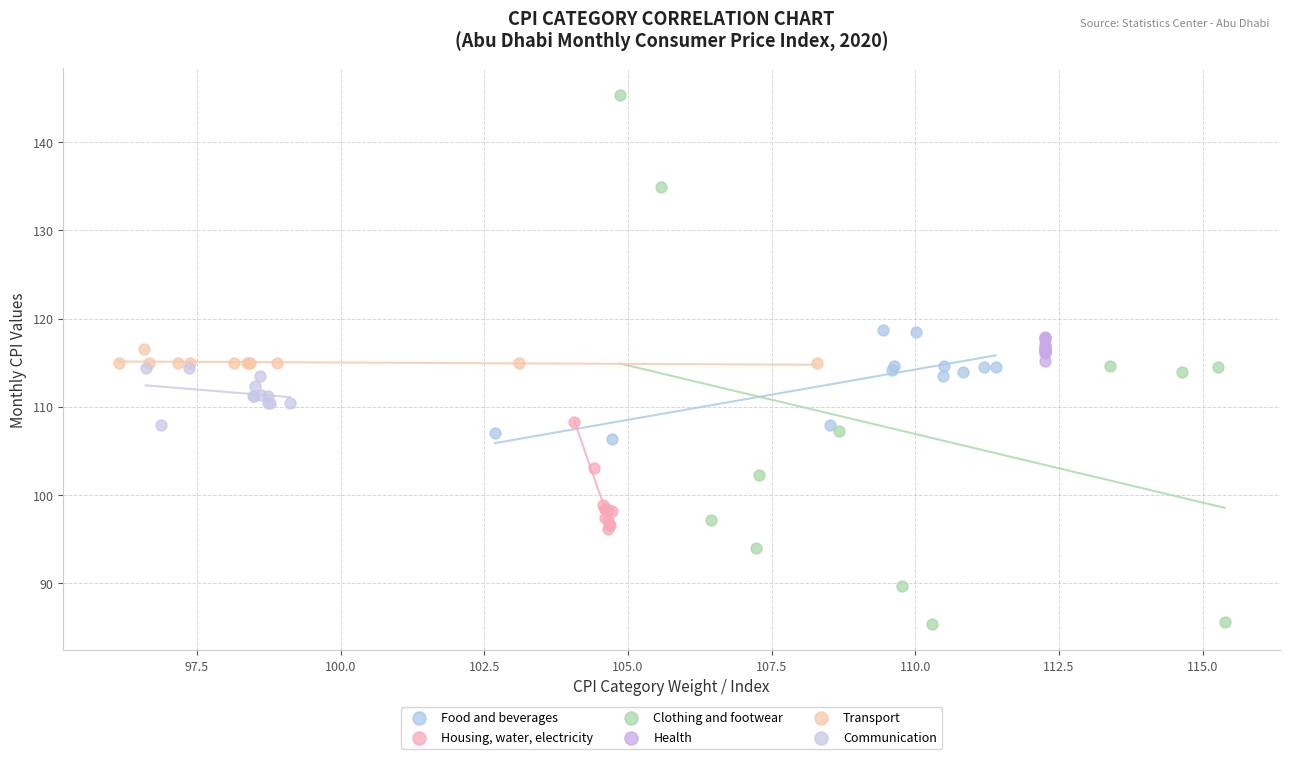

Which series contains the lowest Y value?

Clothing and footwear